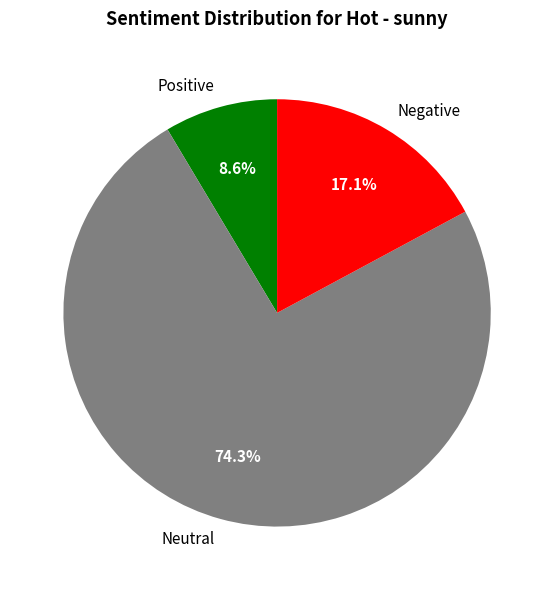

To the nearest percent, what is the difference between the largest and smallest slice percentages?

66%